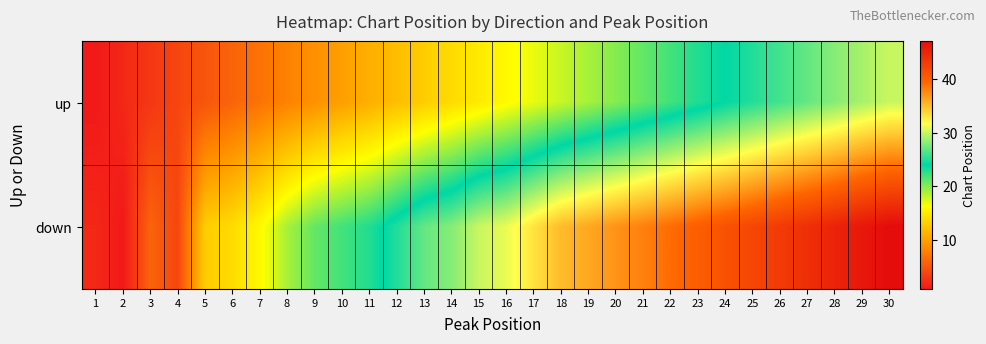

Rank the series at 2 from lowest to highest value.

down, up